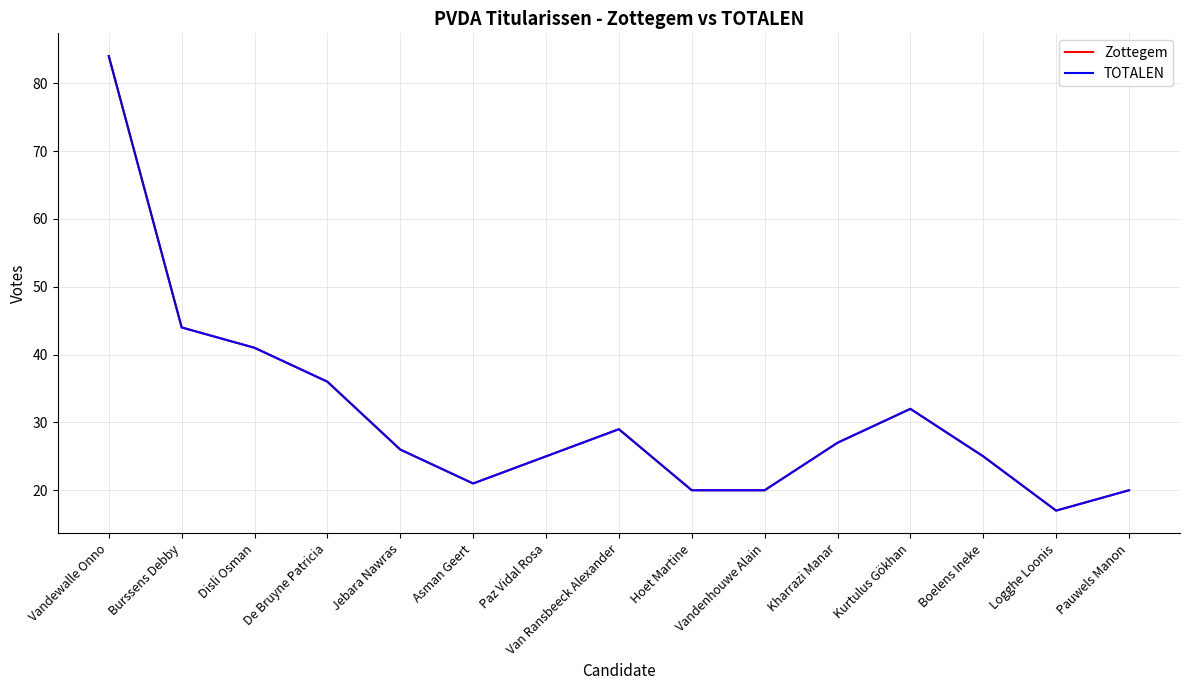

What is the label of the 15th point from the right?

Vandewalle Onno